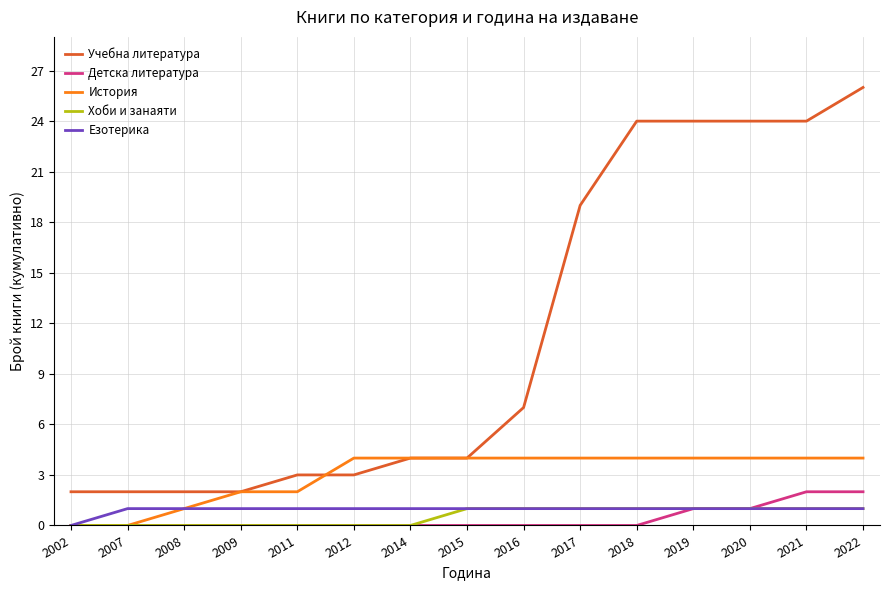

True or false: Хоби и занаяти and Учебна литература cross at least once.

False